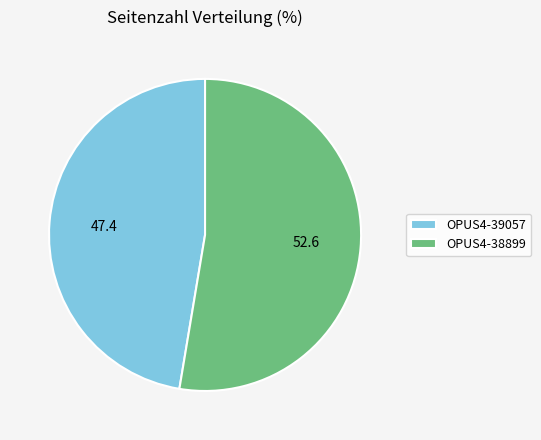

Count the number of slices in the pie.

2